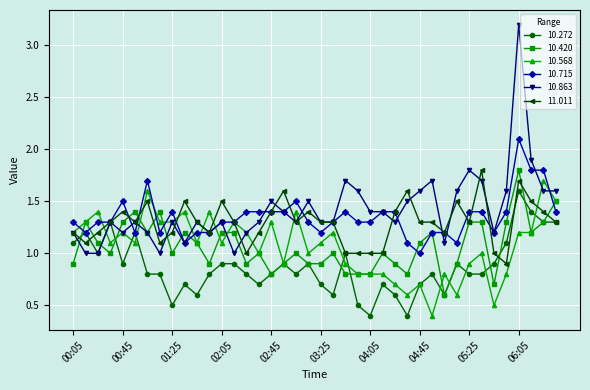

What is the value of the 10.568 point at the 3rd from the left?

1.4